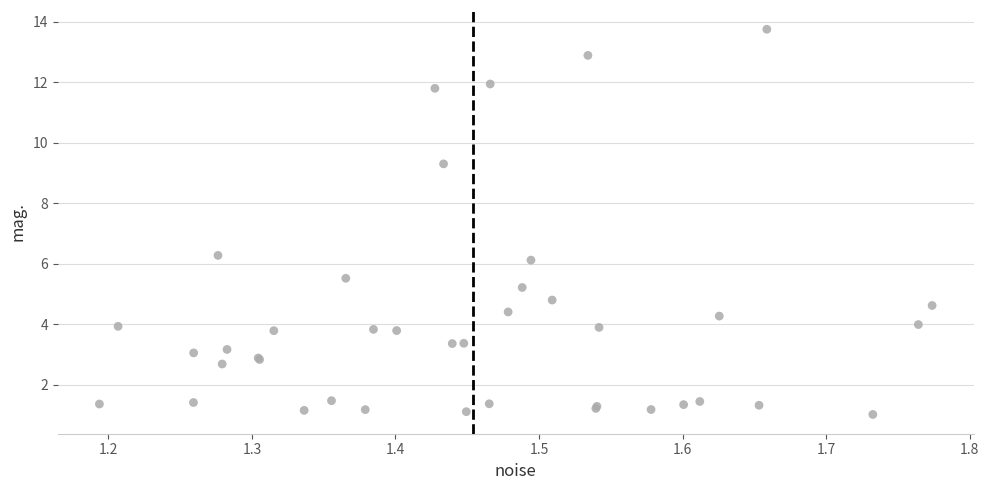

What Y value in the scatter plot is closest to 7?

6.3